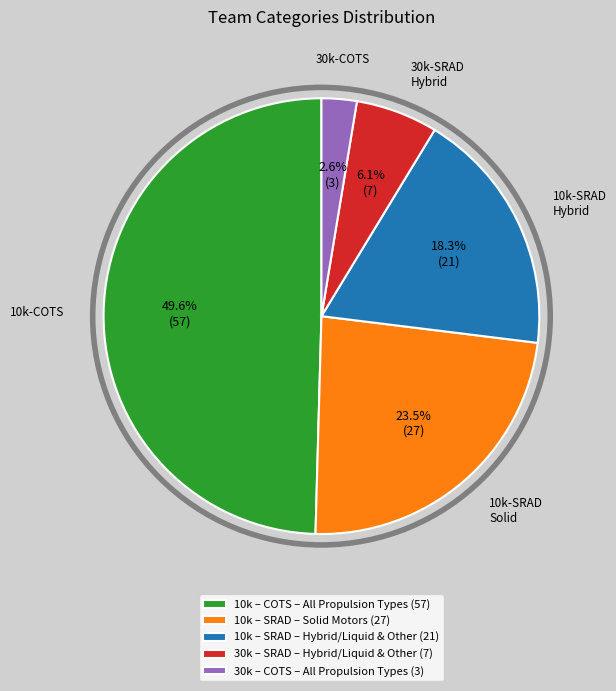

True or false: 10k – SRAD – Hybrid/Liquid & Other accounts for 9% of the total.

False